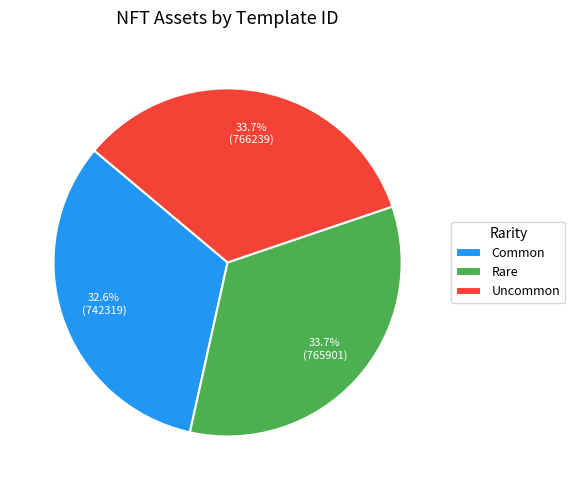

Between Rare and Common, which is larger?

Rare